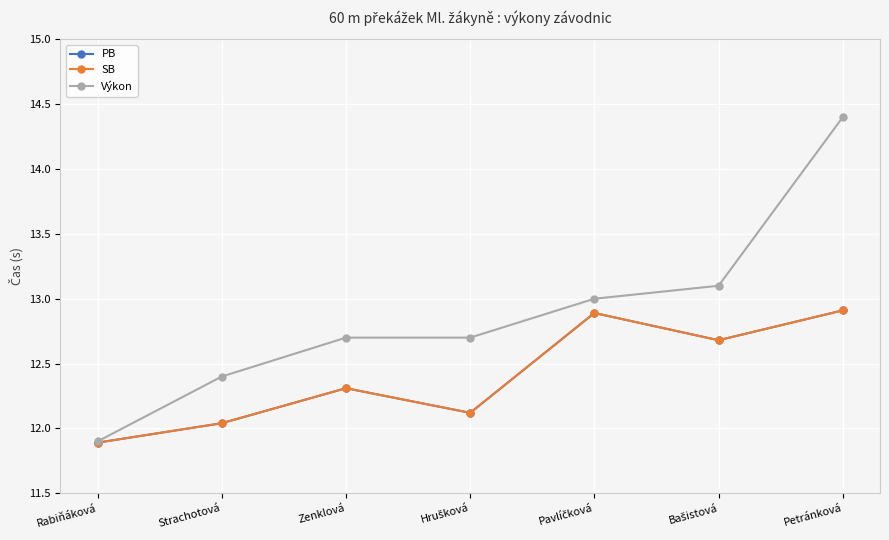

List the series in order of their peak value, highest first.

Výkon, PB, SB